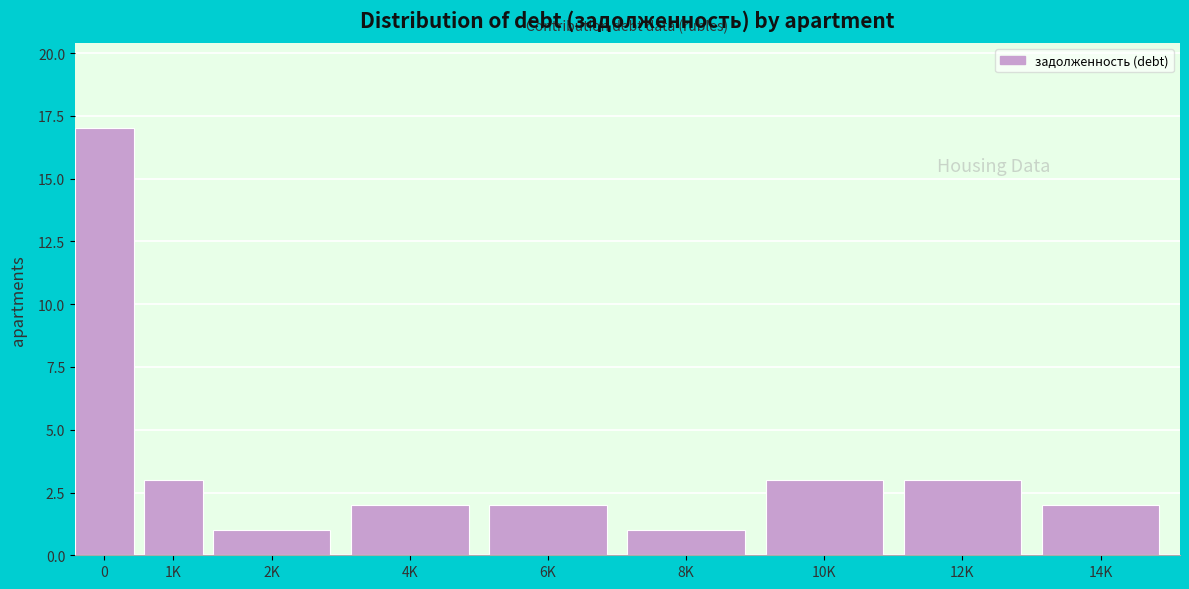

Reading right to left, extract all data points from this chart.

2	3	3	1	2	2	1	3	17